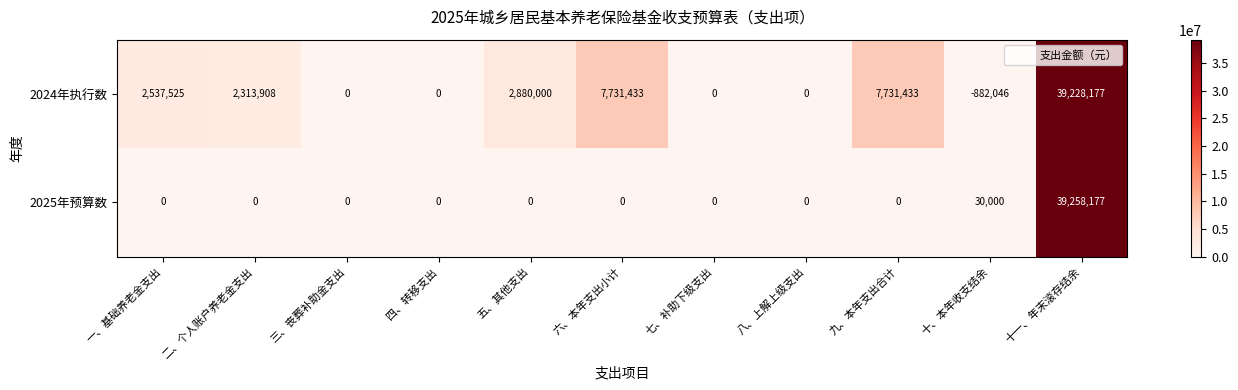

Read the 2024年执行数 value at 二、个人账户养老金支出, to the nearest 100.

2313900